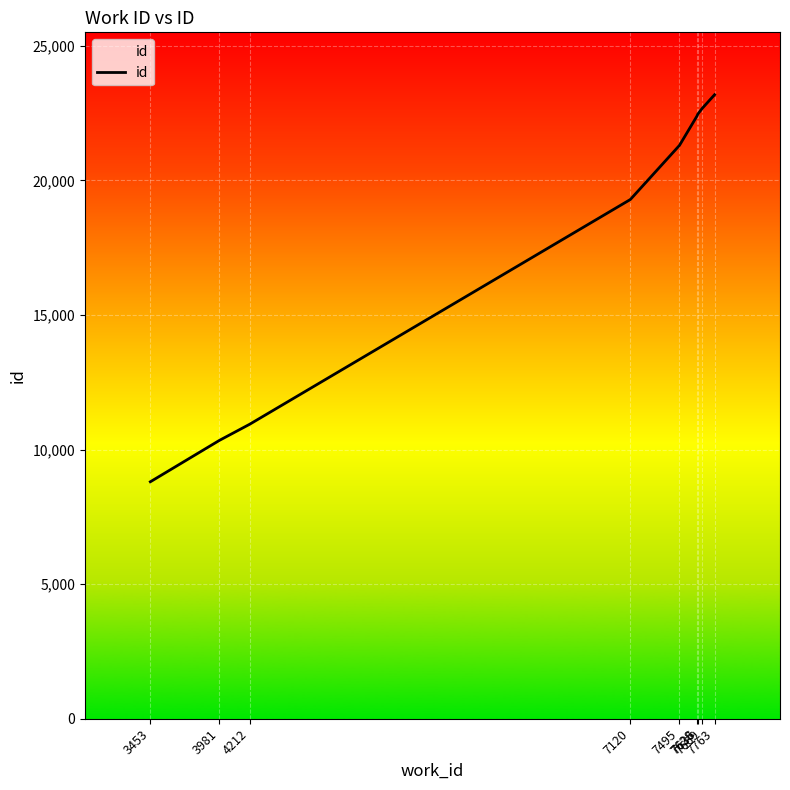

What is the greatest value displayed?

23184